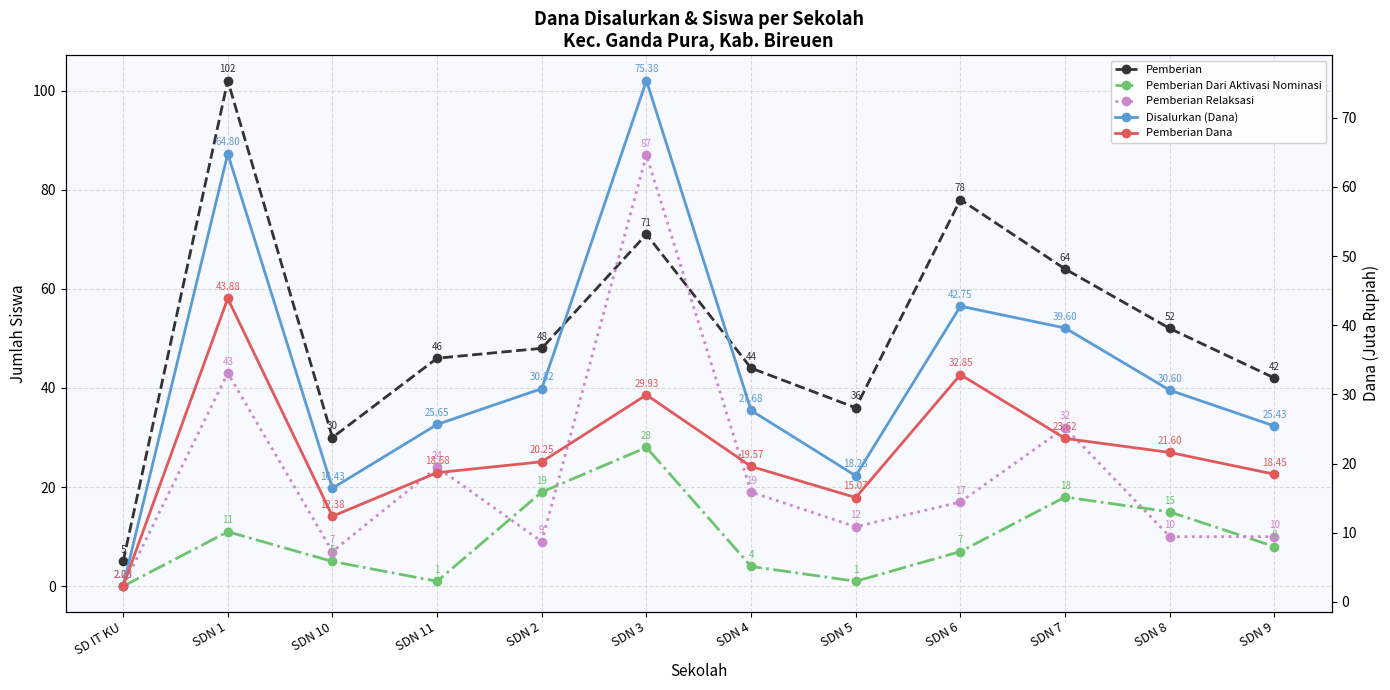

At which label does Pemberian Dari Aktivasi Nominasi first exceed 8?

SDN 1